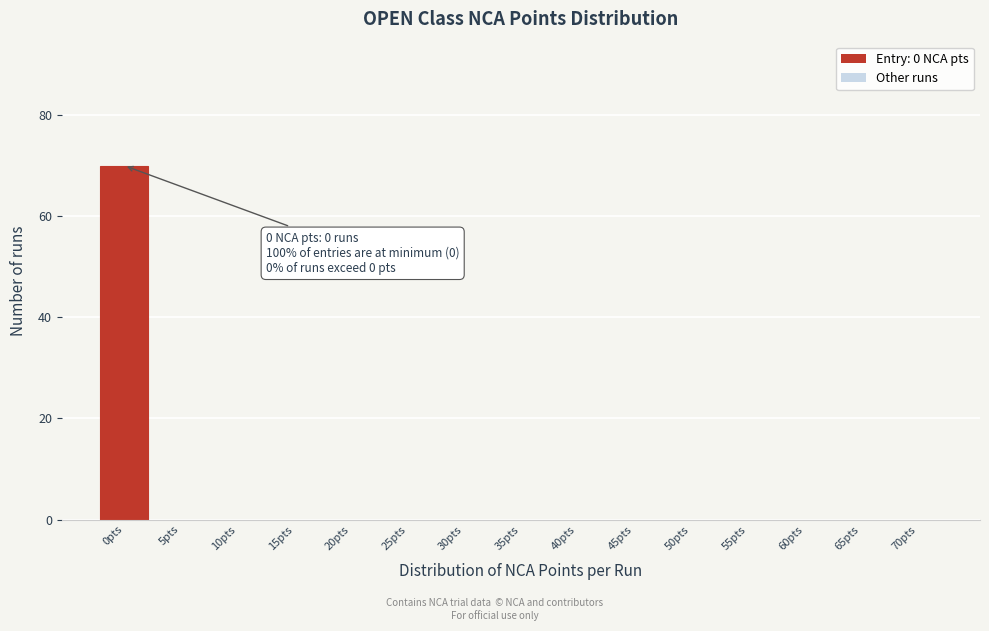

Reading left to right, list all the values displayed in this chart.

0pts=70	5pts=0	10pts=0	15pts=0	20pts=0	25pts=0	30pts=0	35pts=0	40pts=0	45pts=0	50pts=0	55pts=0	60pts=0	65pts=0	70pts=0